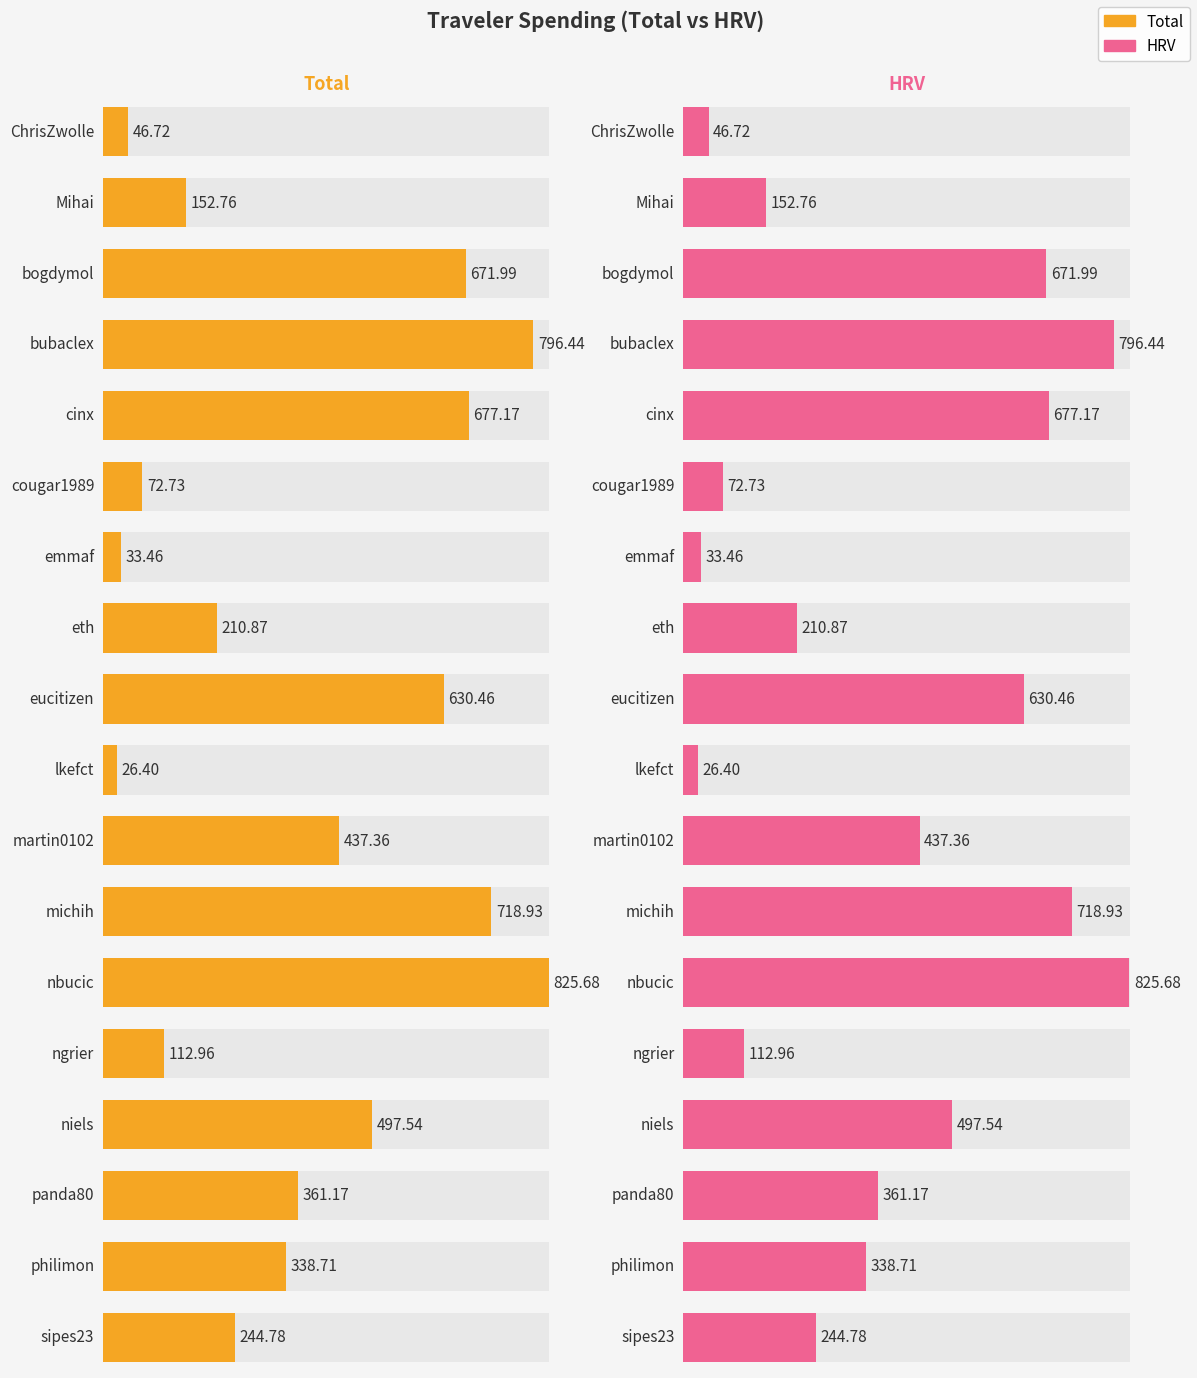

Reading right to left, what are all the values shown in this chart?

Total: sipes23=244.8	philimon=338.7	panda80=361.2	niels=497.5	ngrier=113.0	nbucic=825.7	michih=718.9	martin0102=437.4	lkefct=26.4	eucitizen=630.5	eth=210.9	emmaf=33.5	cougar1989=72.7	cinx=677.2	bubaclex=796.4	bogdymol=672.0	Mihai=152.8	ChrisZwolle=46.7
HRV: sipes23=244.8	philimon=338.7	panda80=361.2	niels=497.5	ngrier=113.0	nbucic=825.7	michih=718.9	martin0102=437.4	lkefct=26.4	eucitizen=630.5	eth=210.9	emmaf=33.5	cougar1989=72.7	cinx=677.2	bubaclex=796.4	bogdymol=672.0	Mihai=152.8	ChrisZwolle=46.7